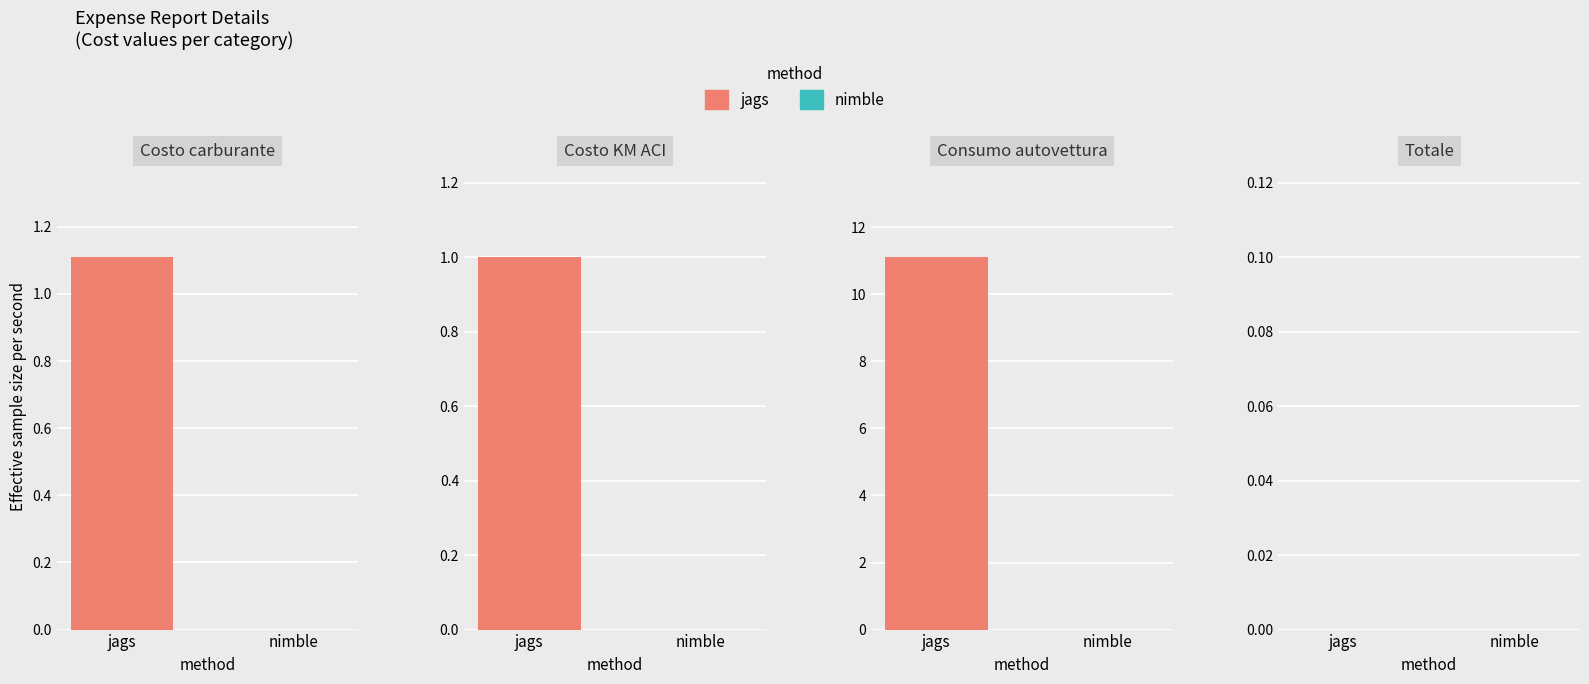

Rank the series by their average value, from lowest to highest.

nimble, jags